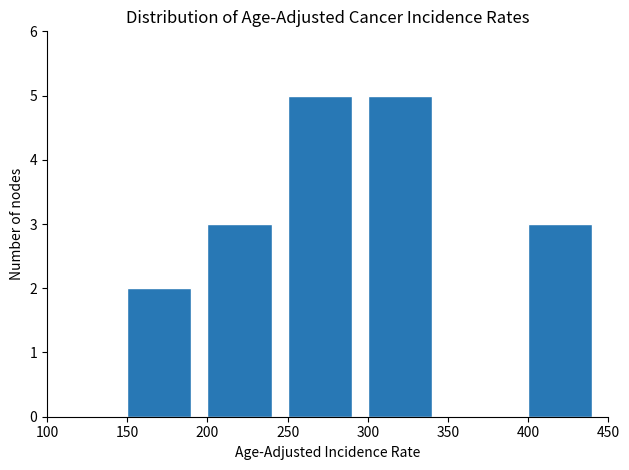

What is the height of the bar covering 150 to 200 on the x-axis? The values are not printed on the chart, so give them approximately, as read against the axis.

2